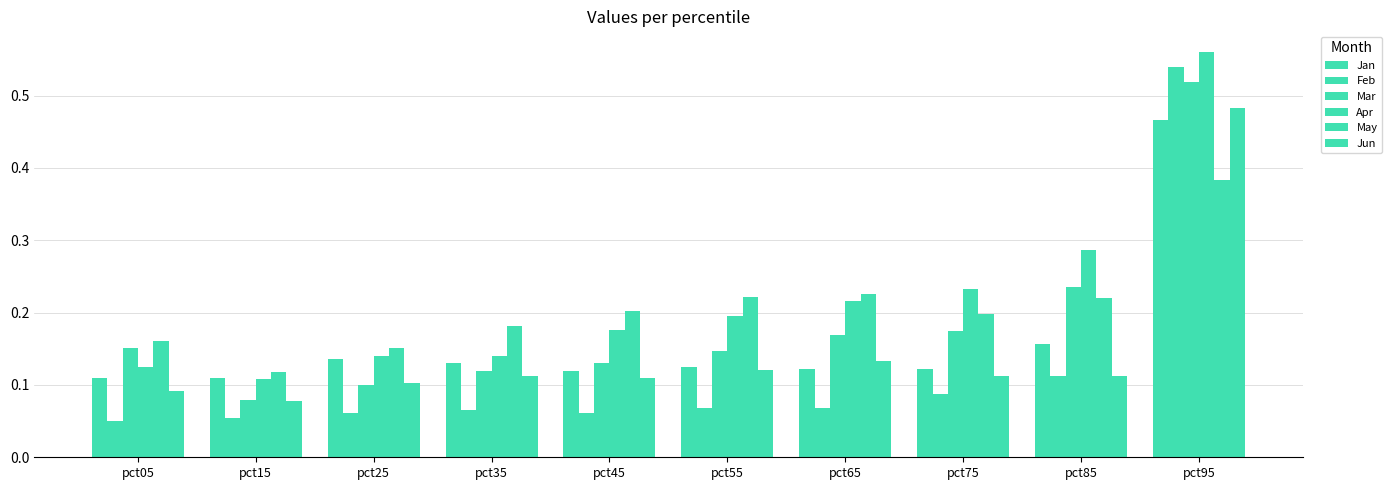

Which series has the largest total across all categories?

Apr